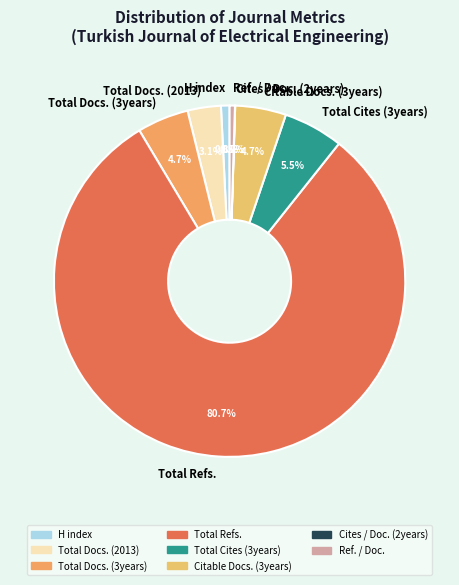

Between Total Docs. (2013) and Citable Docs. (3years), which is larger?

Citable Docs. (3years)